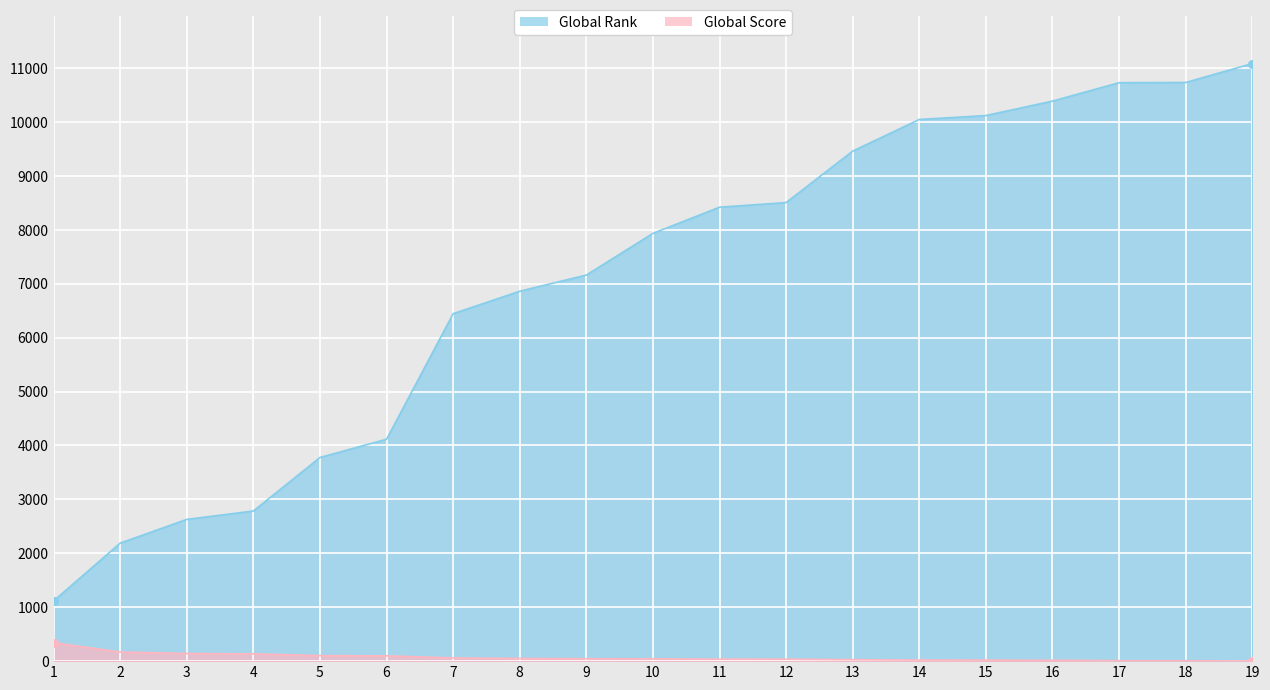

At how many categories does at least one series exceed 2624?

17